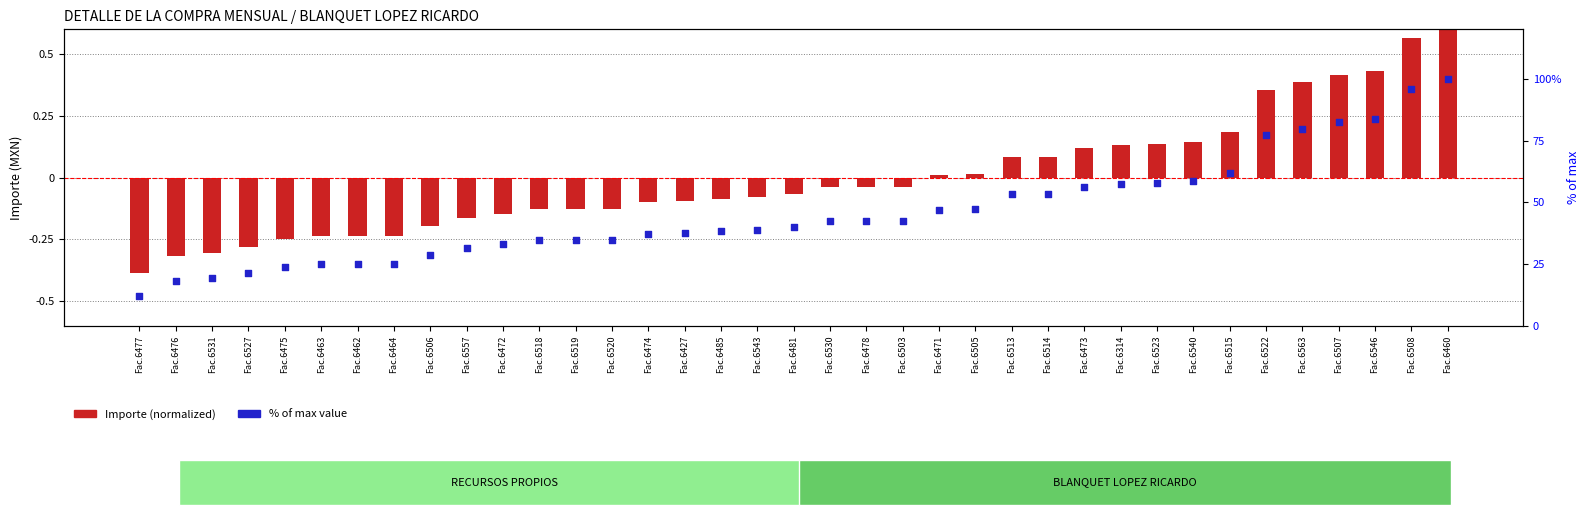

Which series reaches the maximum Y coordinate?

% of max